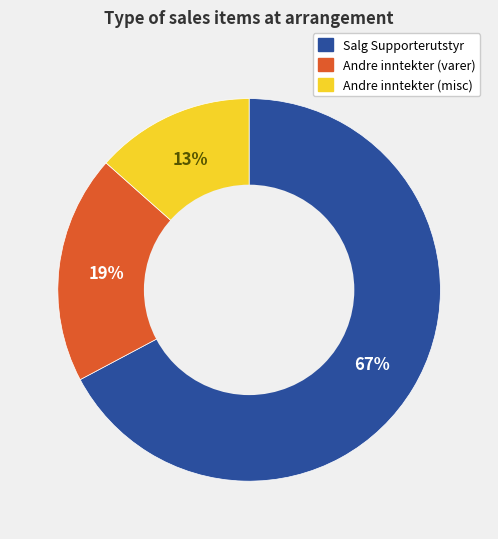

Which category has the biggest portion of the pie?

Salg Supporterutstyr